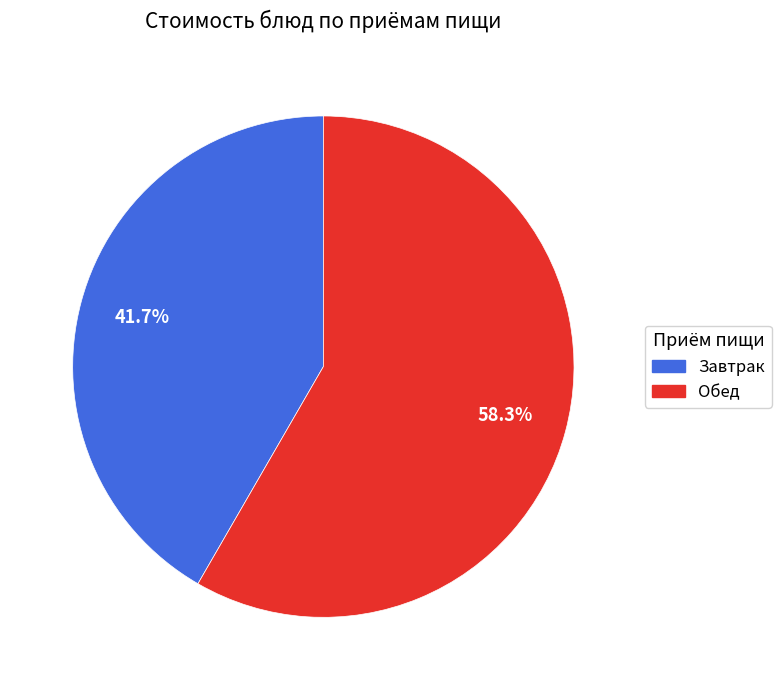

What is the majority slice?

Обед